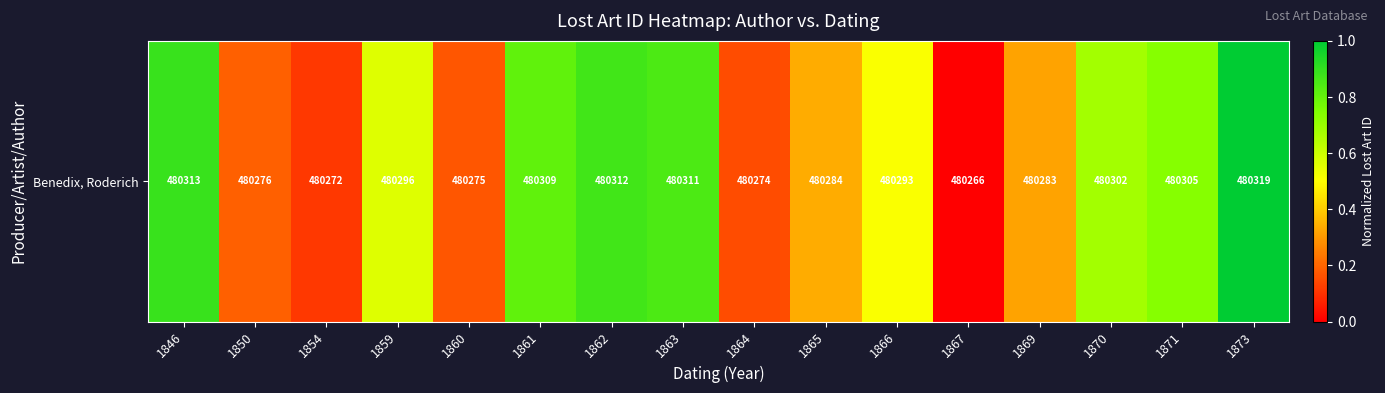

Reading right to left, extract all data points from this chart.

1873=1.0	1871=0.7	1870=0.7	1869=0.3	1867=0.0	1866=0.5	1865=0.3	1864=0.2	1863=0.8	1862=0.9	1861=0.8	1860=0.2	1859=0.6	1854=0.1	1850=0.2	1846=0.9